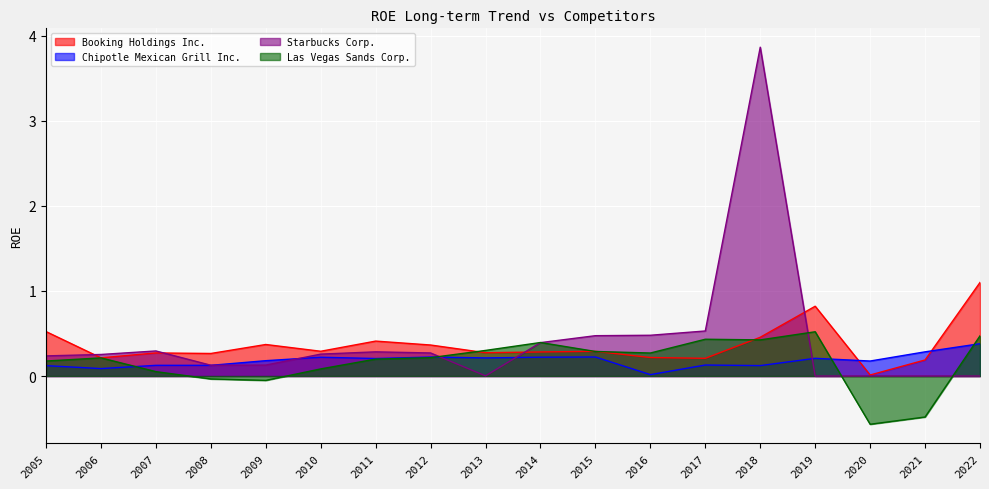

What is the total value across all series at 2010?

0.9